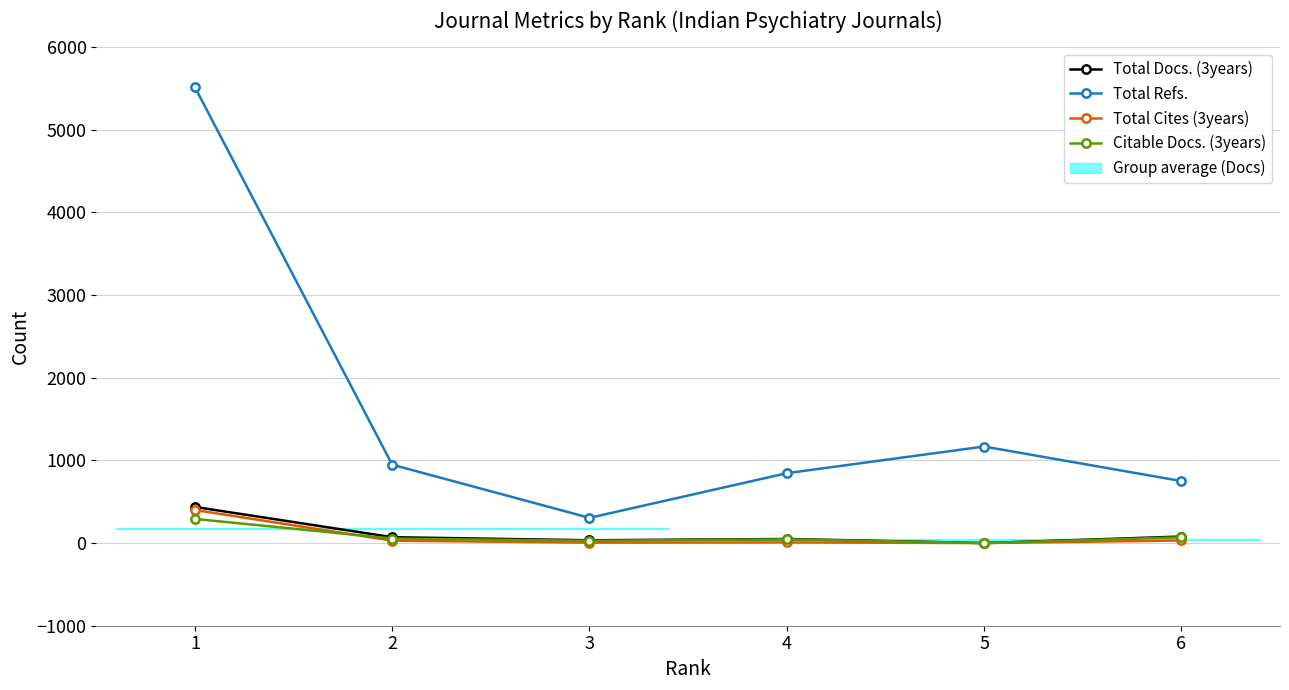

True or false: Total Refs. and Citable Docs. (3years) intersect in this chart.

False